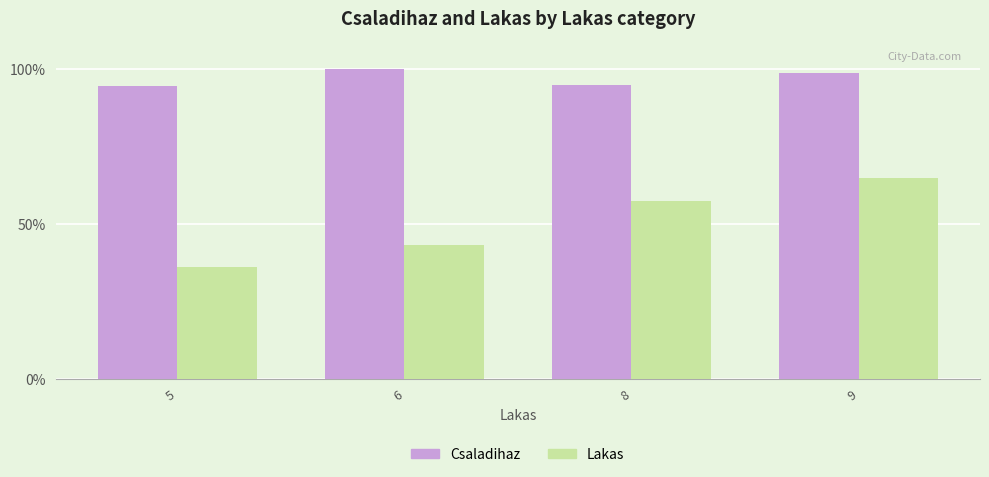

List the series in order of their overall mean, lowest first.

Lakas, Csaladihaz